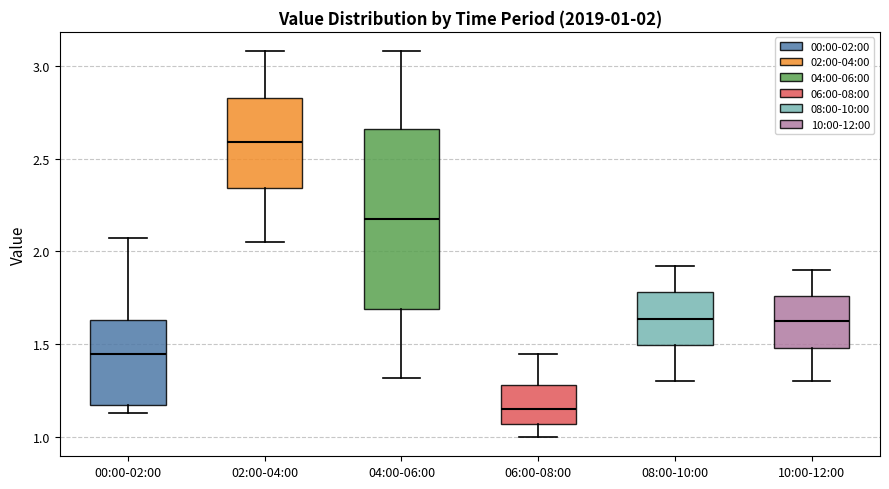

Comparing the boxes themselves (not the whiskers), which one is the tallest?

04:00-06:00